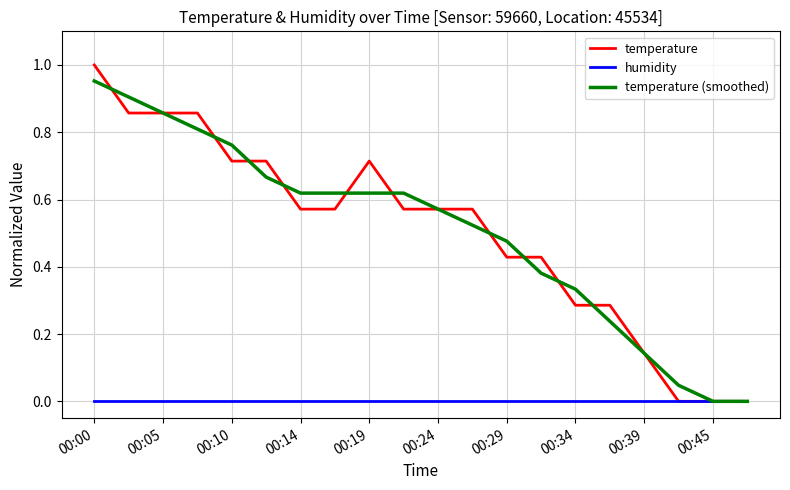

List the series in order of their peak value, lowest first.

humidity, temperature (smoothed), temperature